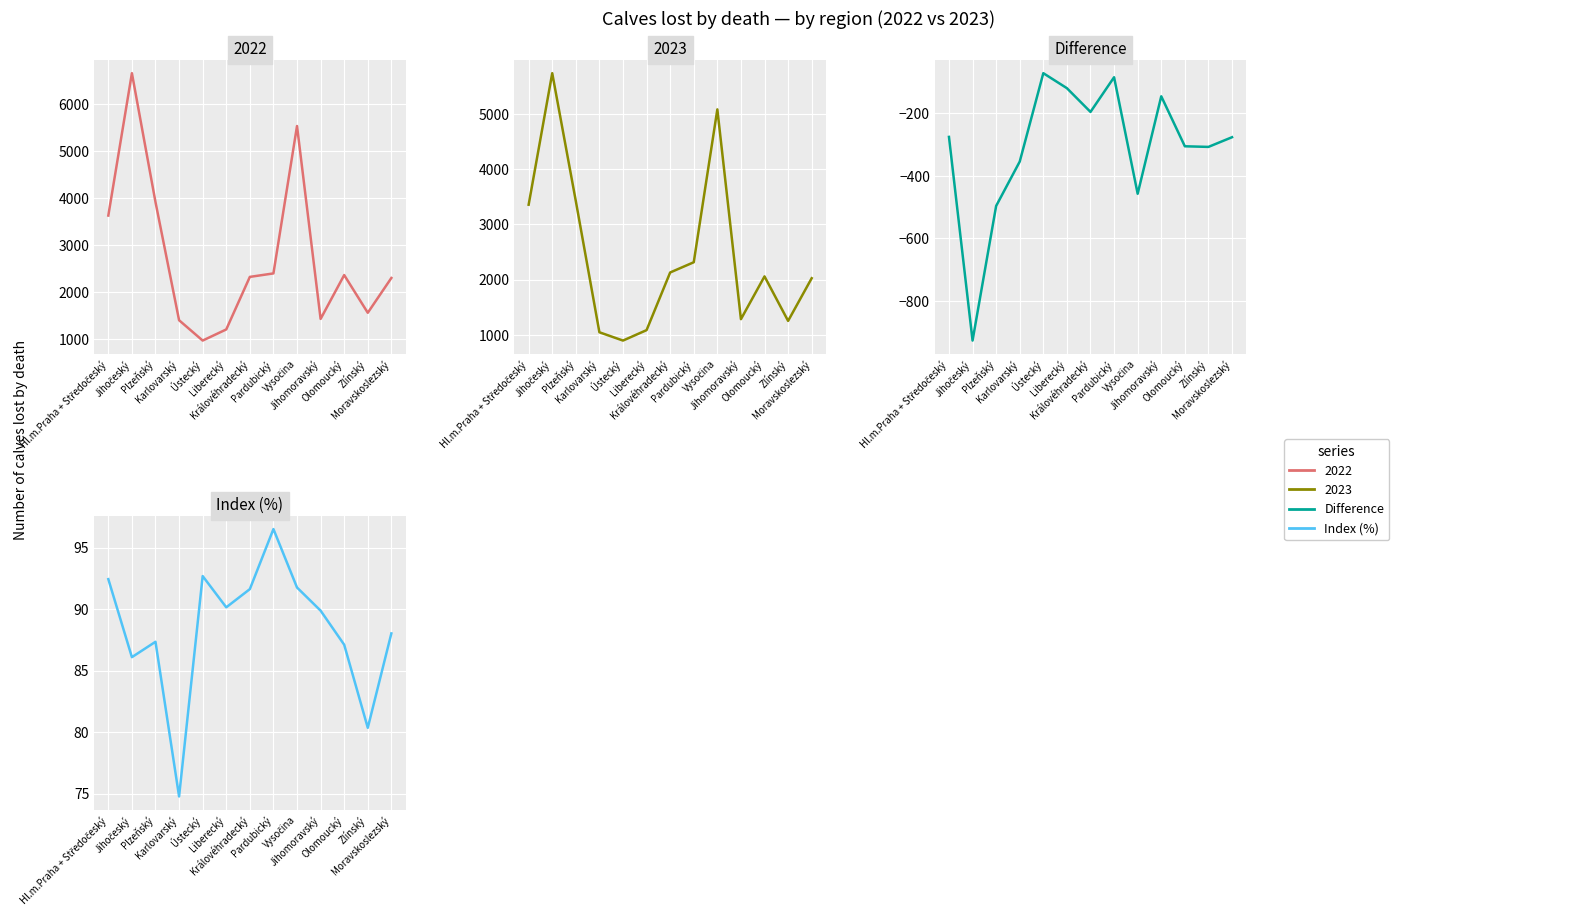

The Difference series shows -457.0 at Vysočina. True or false?

True